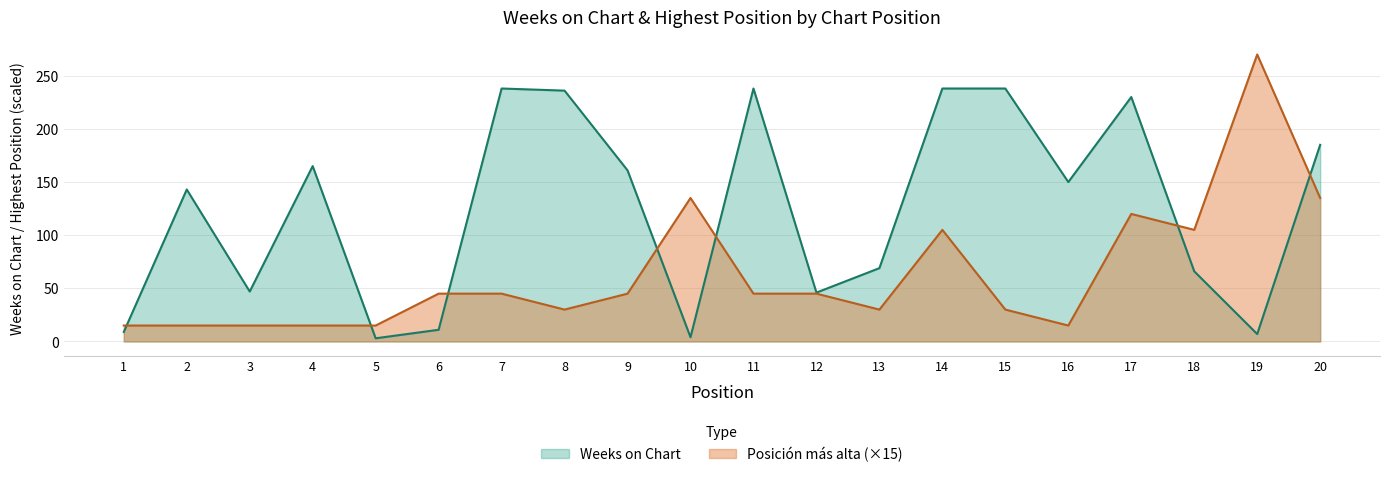

True or false: Posicion mas alta and Weeks on Chart cross at least once.

True